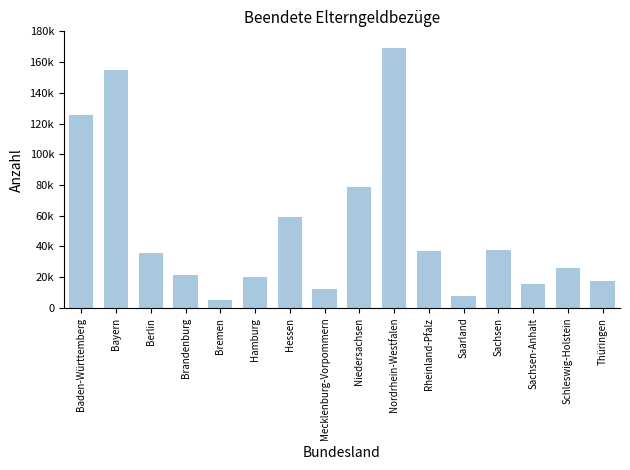

What is the maximum value shown in the chart?

169065